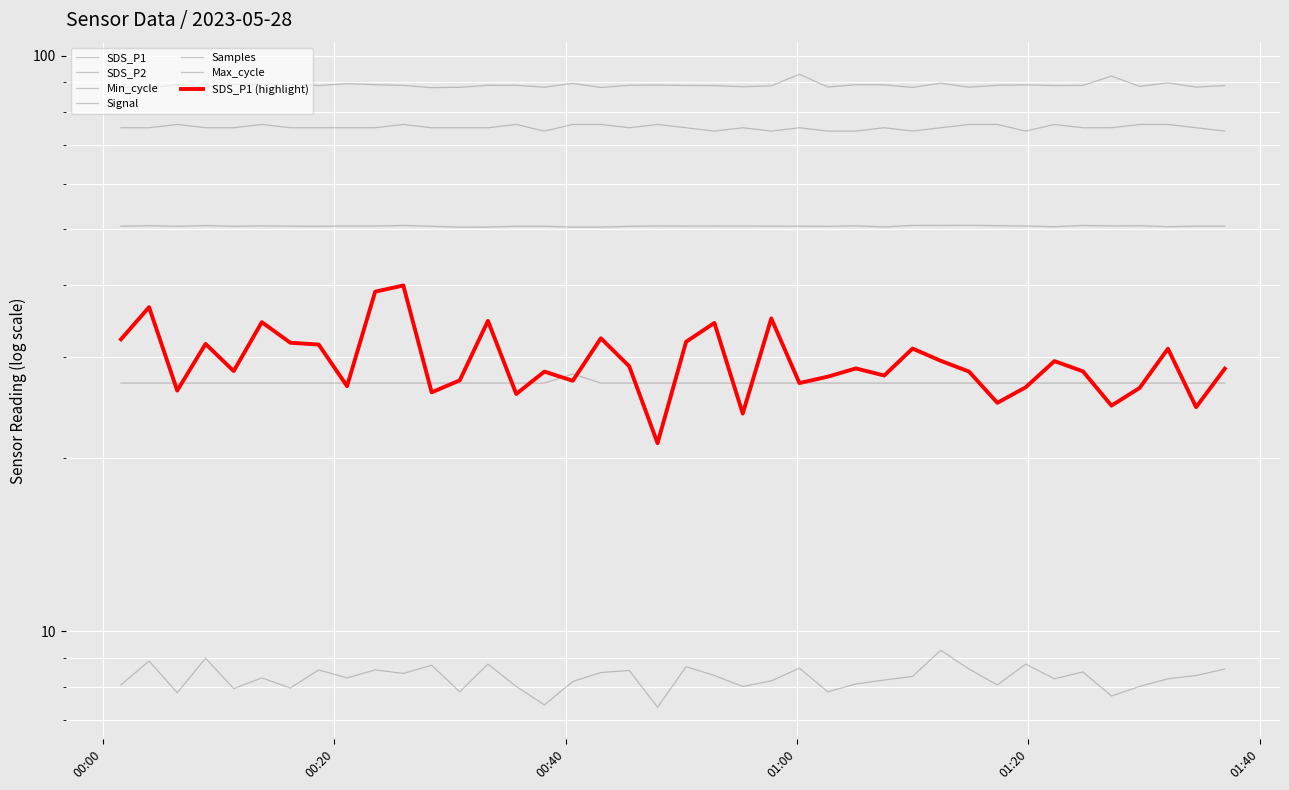

Which series changed the most between 2023/05/28 01:02:40 and 2023/05/28 01:24:44?

Signal